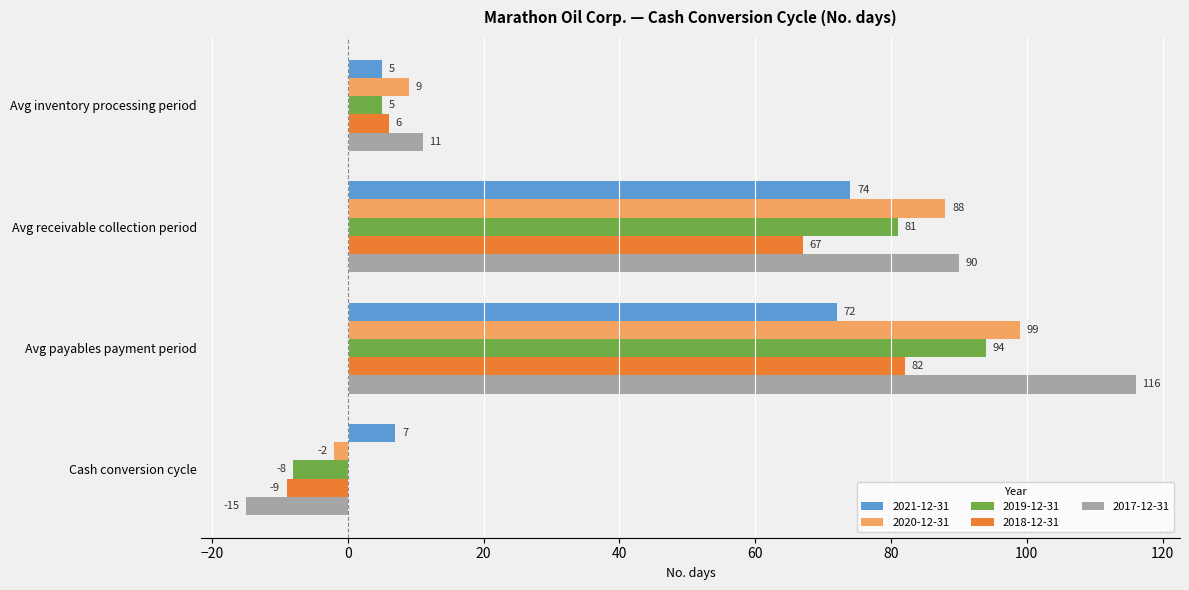

What are all the series names shown in the legend?

2021-12-31, 2020-12-31, 2019-12-31, 2018-12-31, 2017-12-31